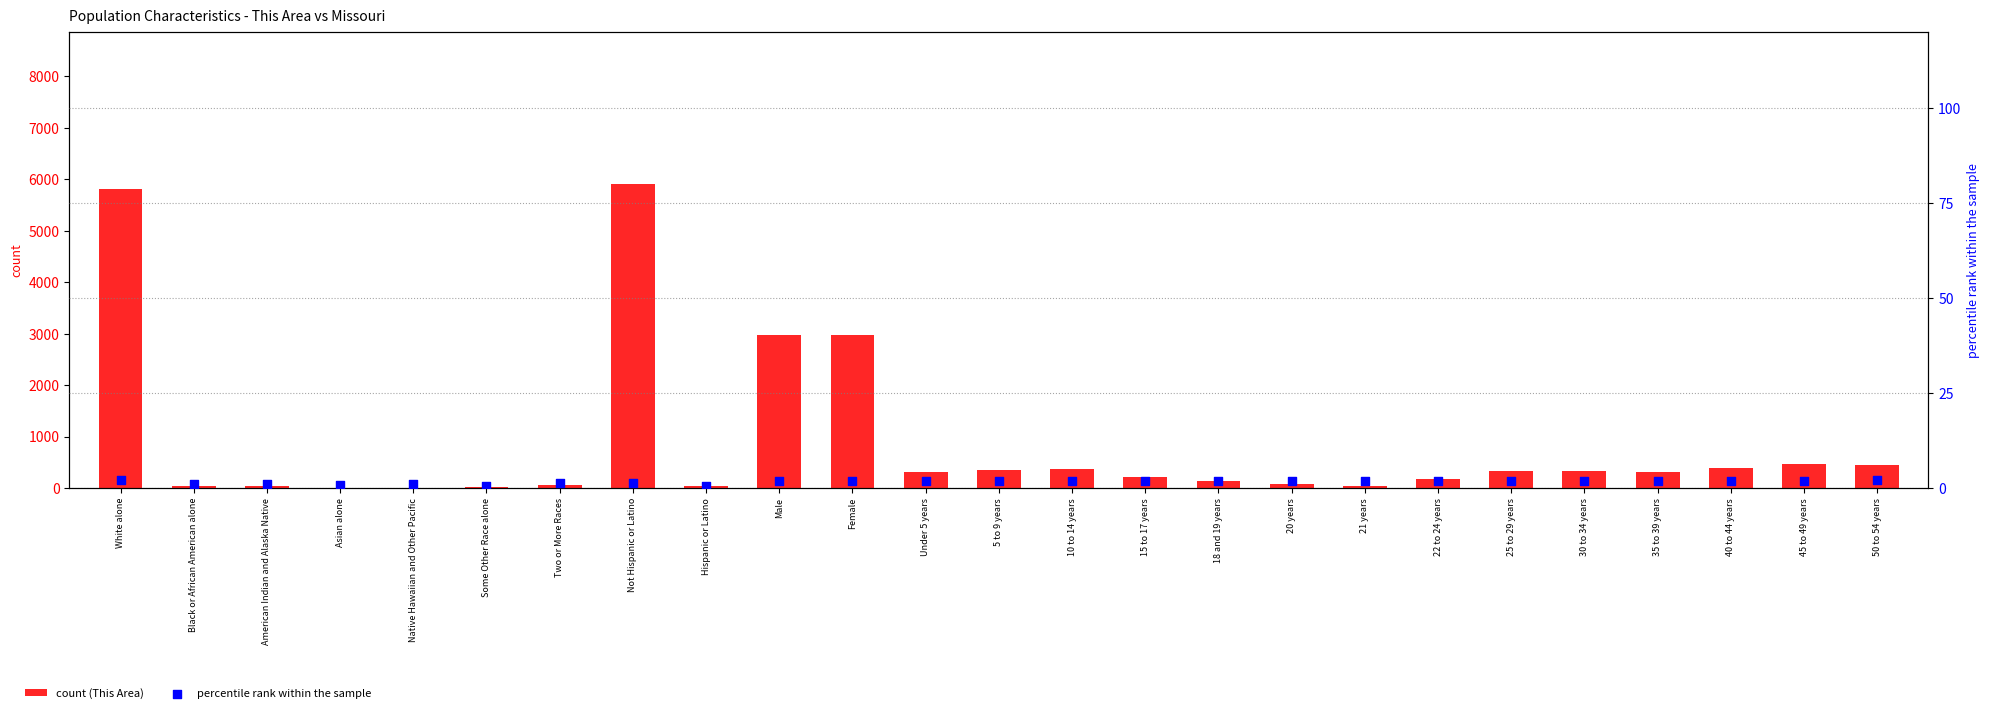

Is the value of count (This Area) at 22 to 24 years greater than the value of percentile rank within the sample at Under 5 years?

Yes